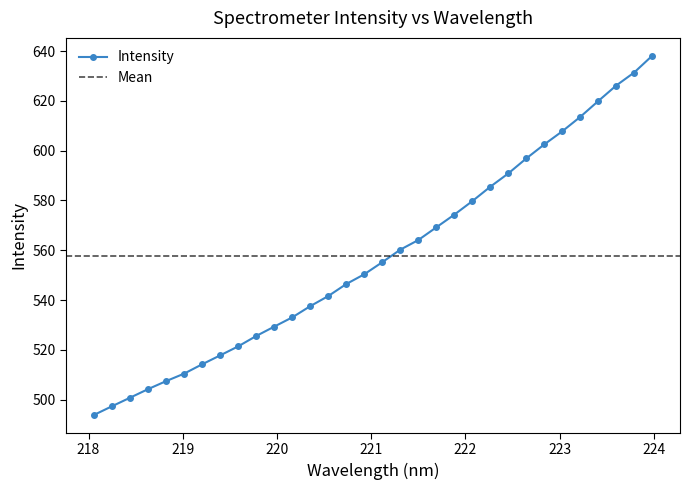

What is the label of the 26th point from the right?

219.2067